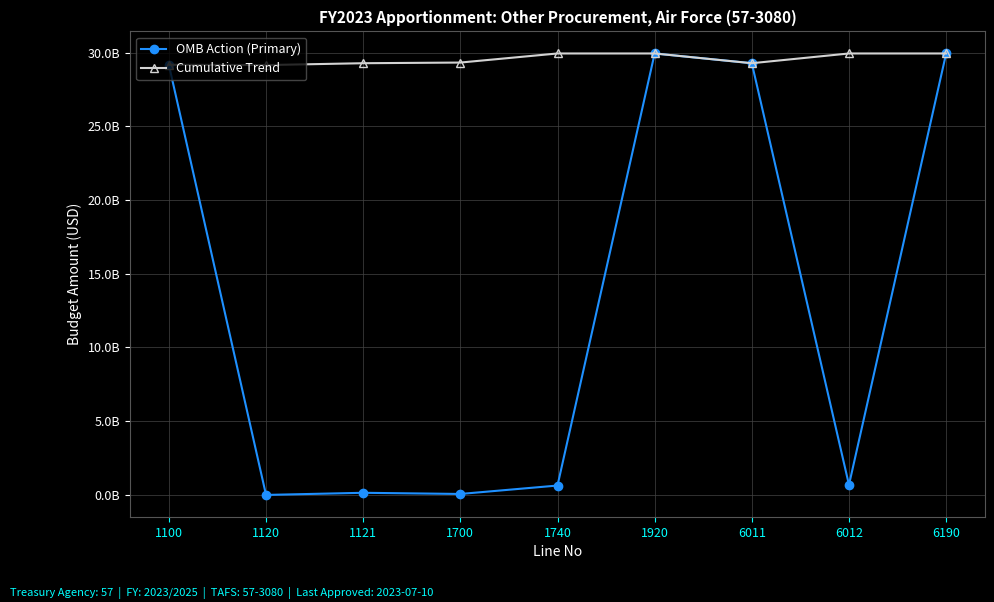

Does the chart have visible grid lines?

Yes